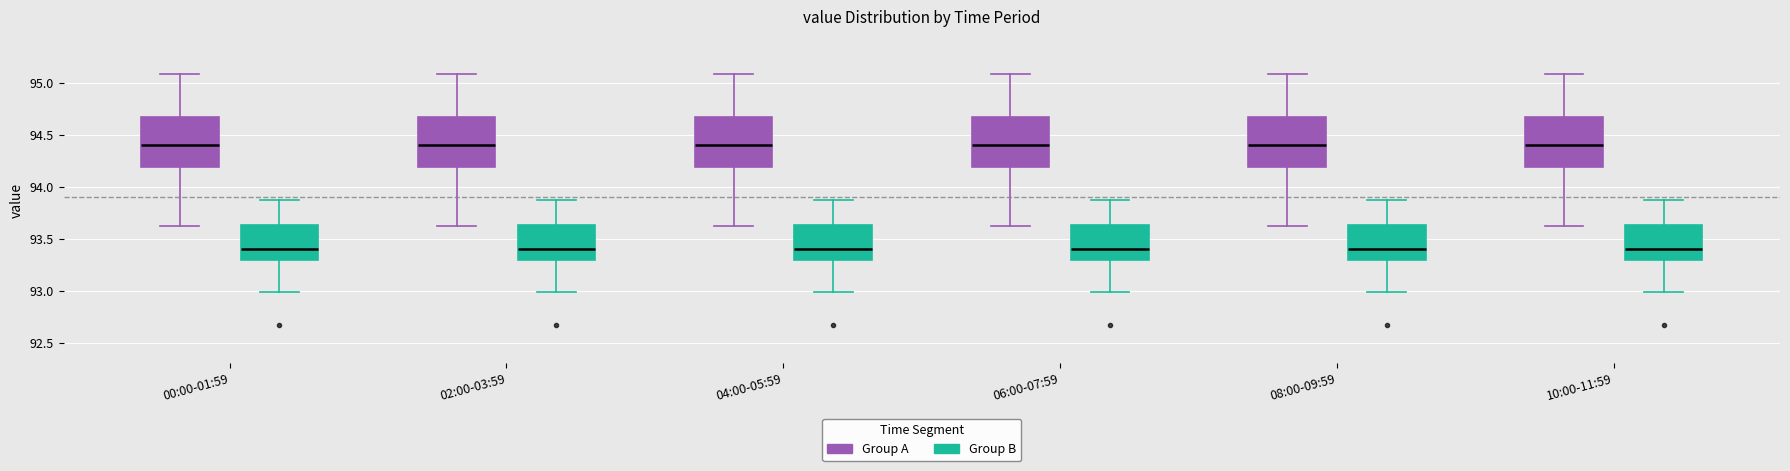

Reading left to right, transcribe this box plot: for each box, give where its median line is, the range the box spans, and where its two whiskers end, as read against the y-axis. The values are not printed on the chart, so give them approximately, as read against the axis.

00:00-01:59 (Group A): median 94.40, box 94.20 to 94.65, whiskers 93.60 to 95.10
00:00-01:59 (Group B): median 93.40, box 93.30 to 93.65, whiskers 93.00 to 93.85
02:00-03:59 (Group A): median 94.40, box 94.20 to 94.65, whiskers 93.60 to 95.10
02:00-03:59 (Group B): median 93.40, box 93.30 to 93.65, whiskers 93.00 to 93.85
04:00-05:59 (Group A): median 94.40, box 94.20 to 94.65, whiskers 93.60 to 95.10
04:00-05:59 (Group B): median 93.40, box 93.30 to 93.65, whiskers 93.00 to 93.85
06:00-07:59 (Group A): median 94.40, box 94.20 to 94.65, whiskers 93.60 to 95.10
06:00-07:59 (Group B): median 93.40, box 93.30 to 93.65, whiskers 93.00 to 93.85
08:00-09:59 (Group A): median 94.40, box 94.20 to 94.65, whiskers 93.60 to 95.10
08:00-09:59 (Group B): median 93.40, box 93.30 to 93.65, whiskers 93.00 to 93.85
10:00-11:59 (Group A): median 94.40, box 94.20 to 94.65, whiskers 93.60 to 95.10
10:00-11:59 (Group B): median 93.40, box 93.30 to 93.65, whiskers 93.00 to 93.85